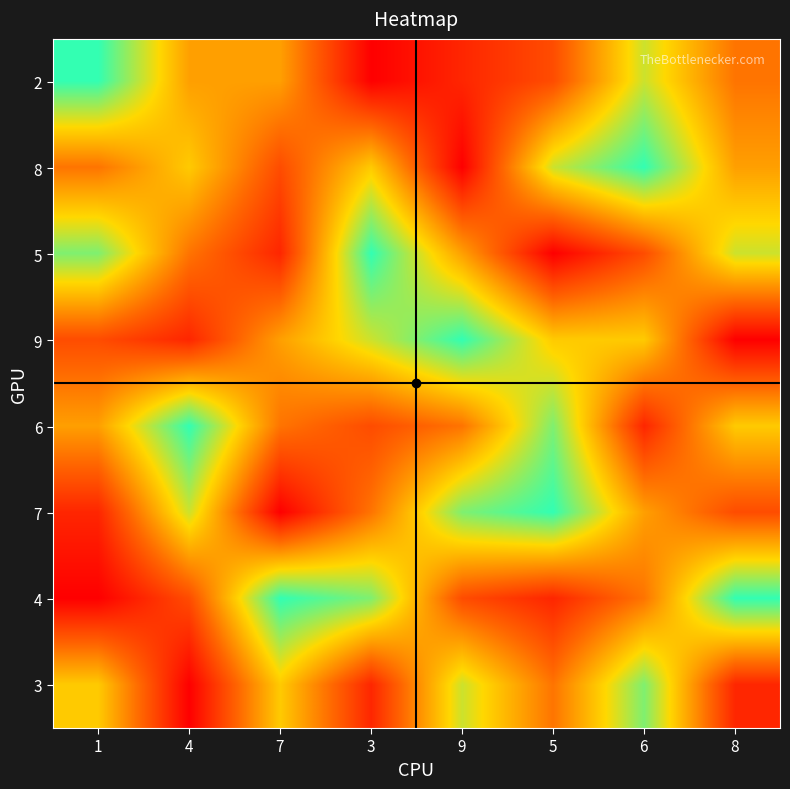

Reading left to right, transcribe all the data shown in this chart.

2: 1=9	4=5	7=5	3=1	9=2	5=3	6=7	8=4
8: 1=4	4=6	7=3	3=6	9=1	5=7	6=9	8=5
5: 1=8	4=4	7=2	3=9	9=5	5=1	6=3	8=7
9: 1=3	4=2	7=5	3=7	9=9	5=6	6=6	8=1
6: 1=5	4=9	7=4	3=3	9=4	5=8	6=2	8=6
7: 1=2	4=7	7=1	3=4	9=8	5=9	6=5	8=3
4: 1=1	4=3	7=9	3=8	9=3	5=2	6=4	8=9
3: 1=6	4=1	7=6	3=2	9=7	5=4	6=8	8=2